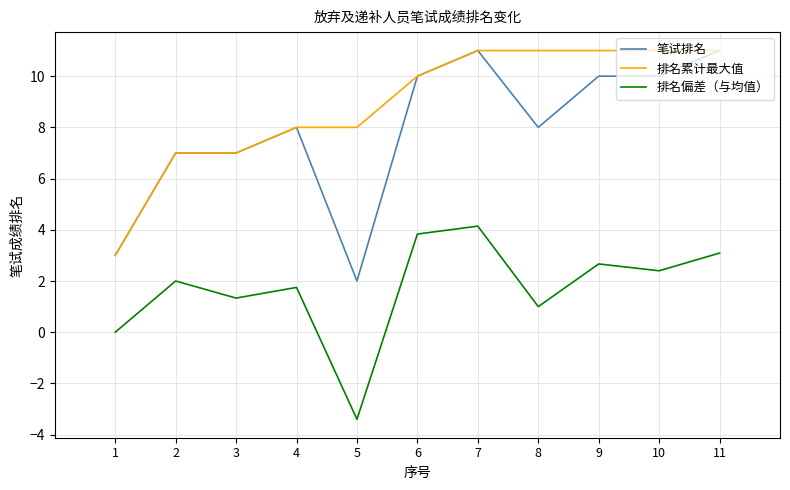

How many categories are shown in the chart?

11